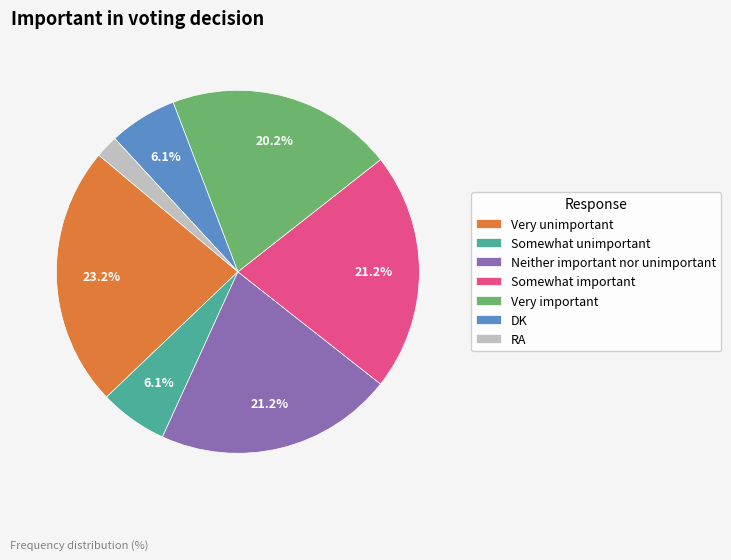

True or false: DK accounts for 6% of the total.

True